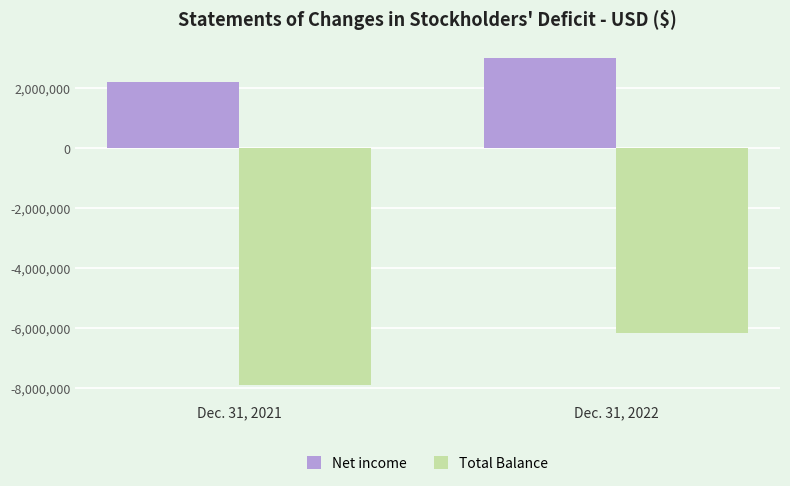

Rank the series by their average value, from lowest to highest.

Total Balance, Net income